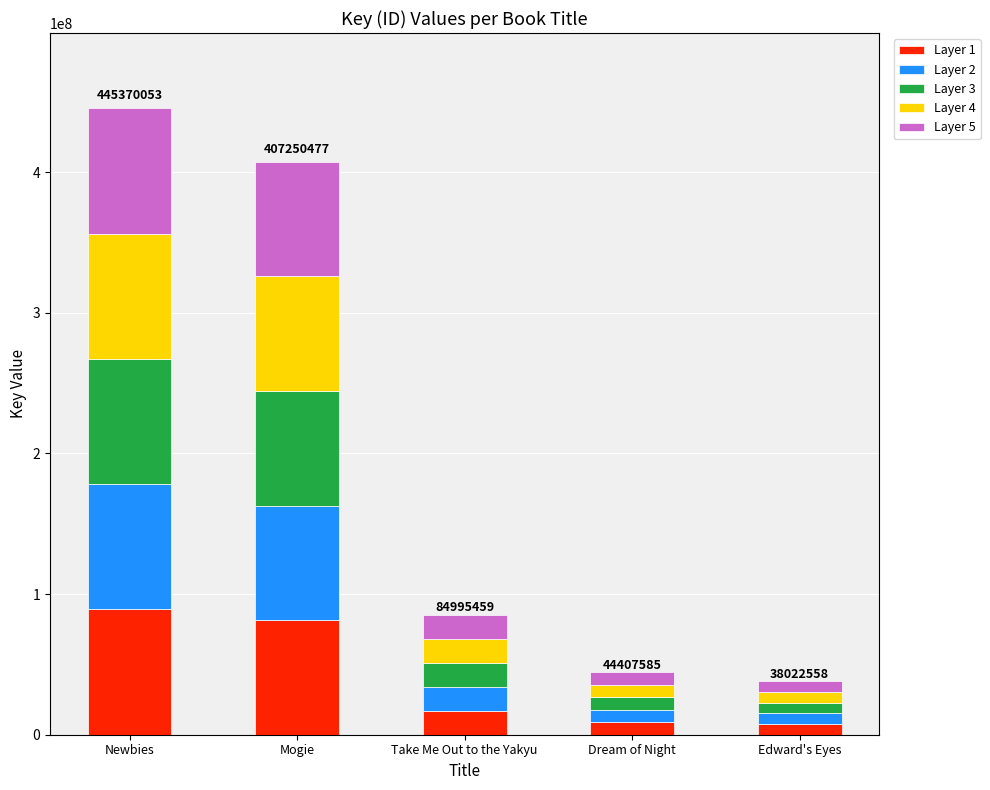

Count the number of data series in this chart.

5